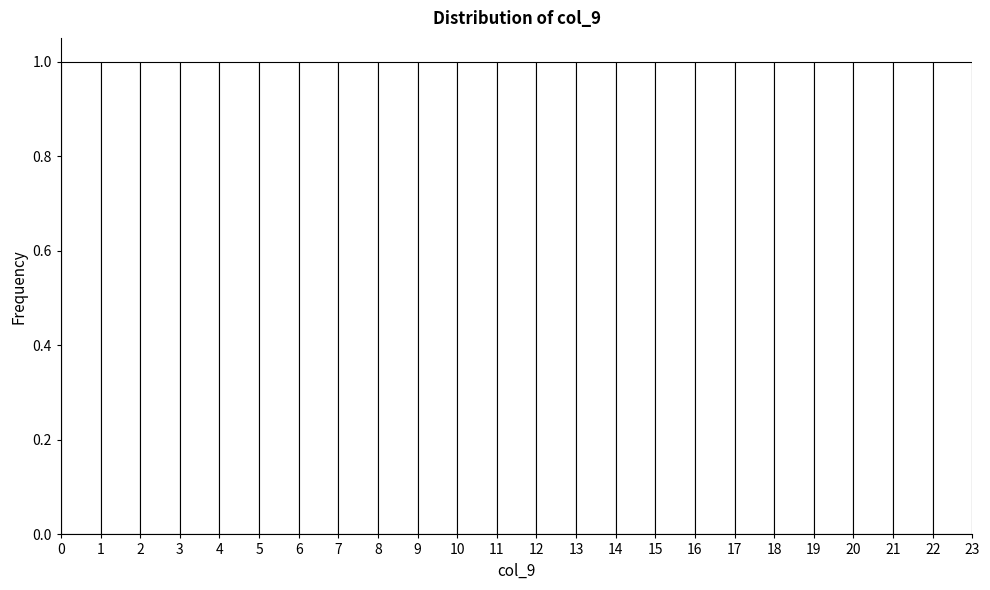

How tall is the bar that spans 22 to 23 on the x-axis? The values are not printed on the chart, so give them approximately, as read against the axis.

1